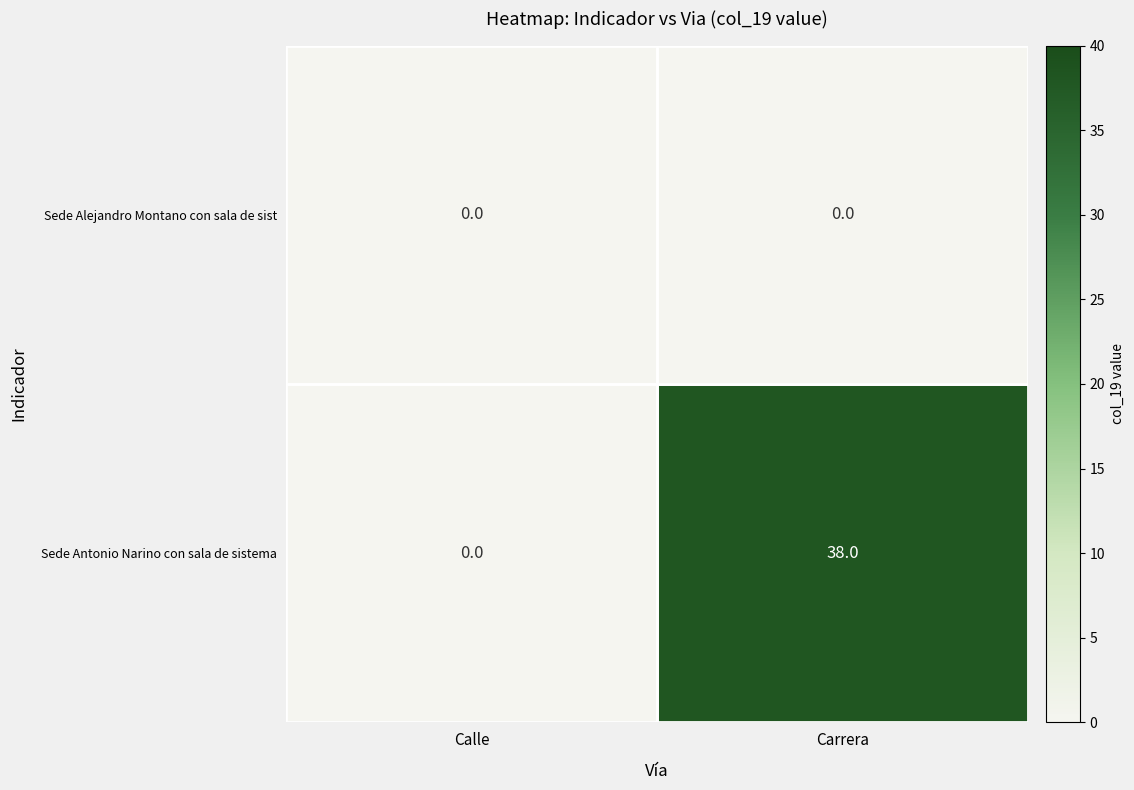

Rank the series at Carrera from highest to lowest value.

Sede Antonio Narino con sala de sistema, Sede Alejandro Montano con sala de sist